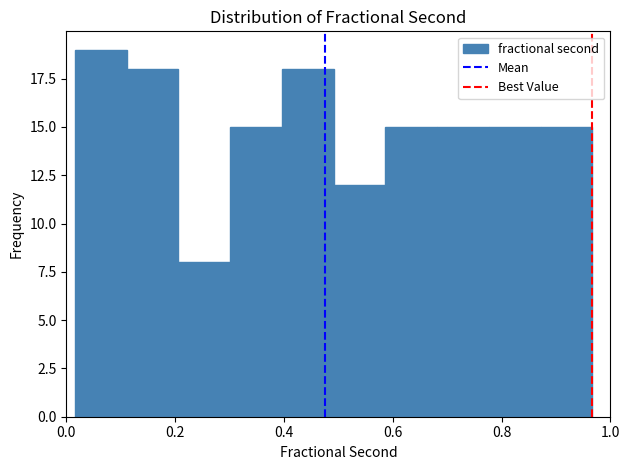

How tall is the bar that spans 0.68 to 0.78 on the x-axis? Neither the bar edges nor the heights are printed on the chart, so give them approximately, as read against the axes.

15